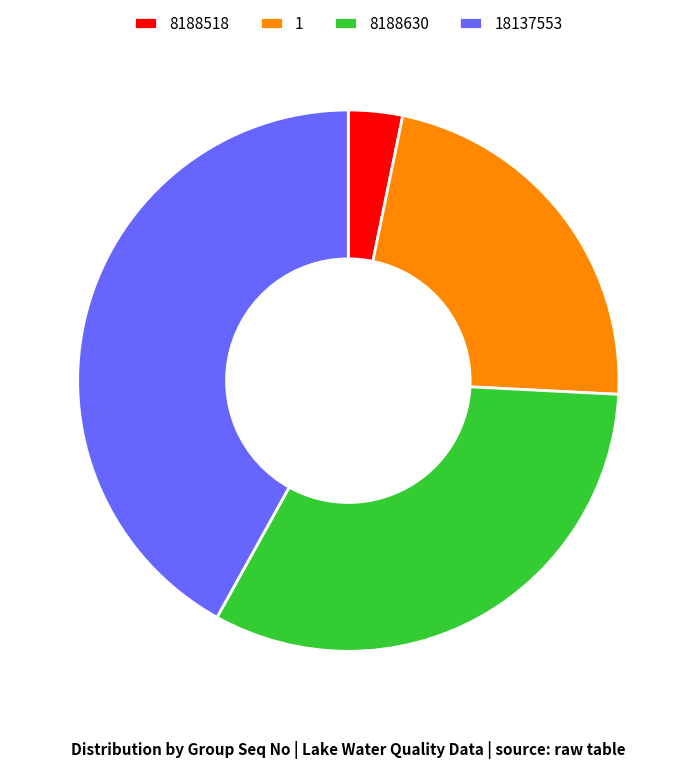

Does 8188518 represent more than half of the total?

No